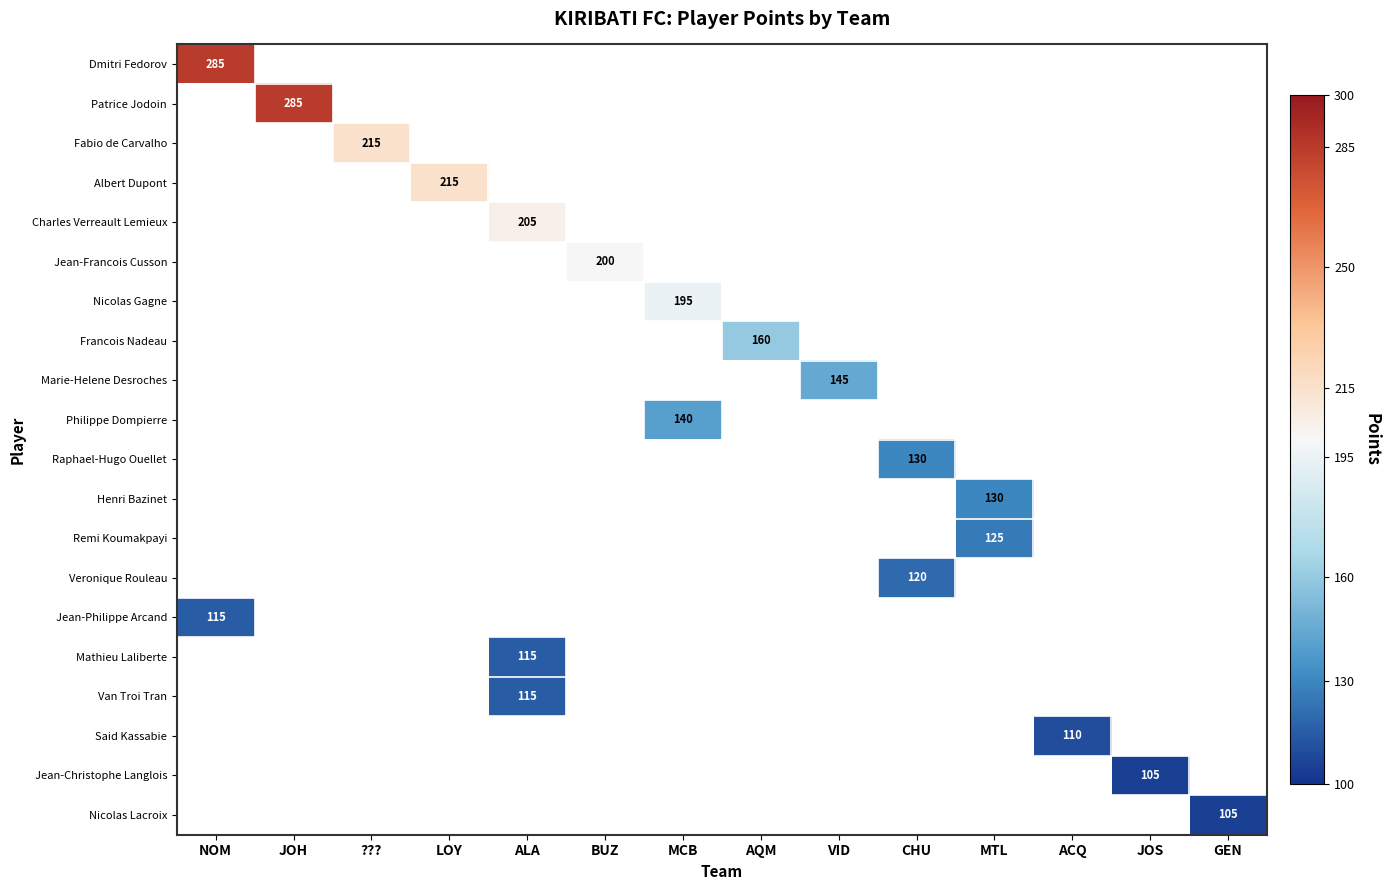

Rank the series by their average value, from highest to lowest.

Dmitri Fedorov, Patrice Jodoin, Fabio de Carvalho, Albert Dupont, Charles Verreault Lemieux, Jean-Francois Cusson, Nicolas Gagne, Francois Nadeau, Marie-Helene Desroches, Philippe Dompierre, Raphael-Hugo Ouellet, Henri Bazinet, Remi Koumakpayi, Veronique Rouleau, Jean-Philippe Arcand, Mathieu Laliberte, Van Troi Tran, Said Kassabie, Jean-Christophe Langlois, Nicolas Lacroix